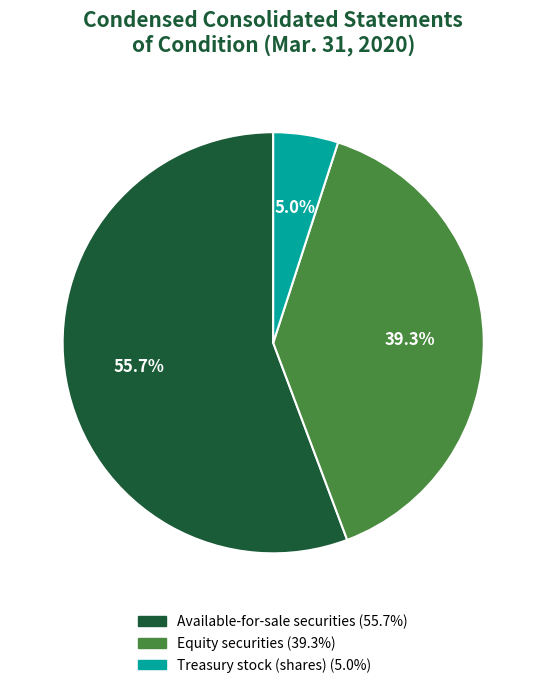

Rank the categories by value from lowest to highest.

Treasury stock (shares), Equity securities, Available-for-sale securities